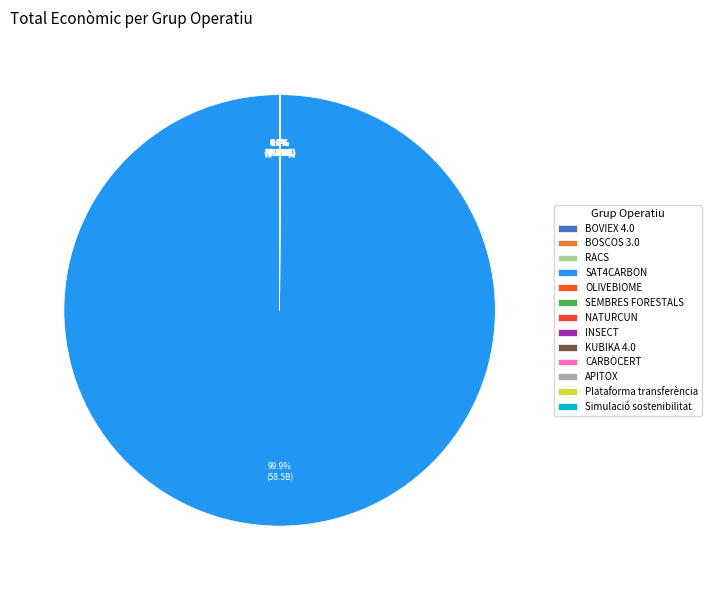

What is the change in value from BOVIEX 4.0 to SAT4CARBON?

+58462343043